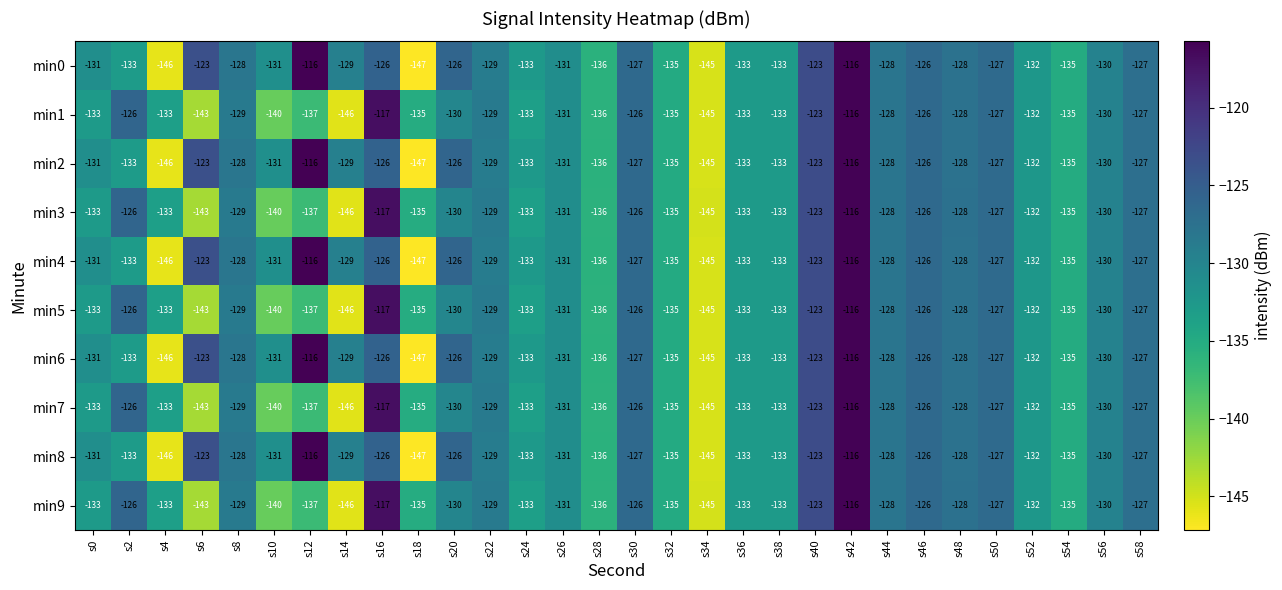

The value of min6 at s8 is -128. True or false?

True